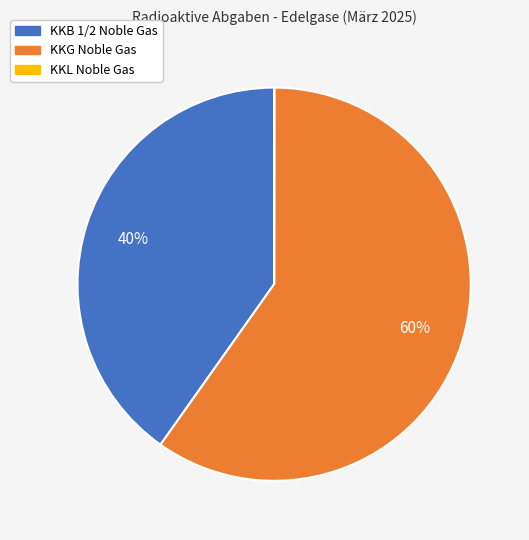

To the nearest percent, what is the average slice percentage?

33%